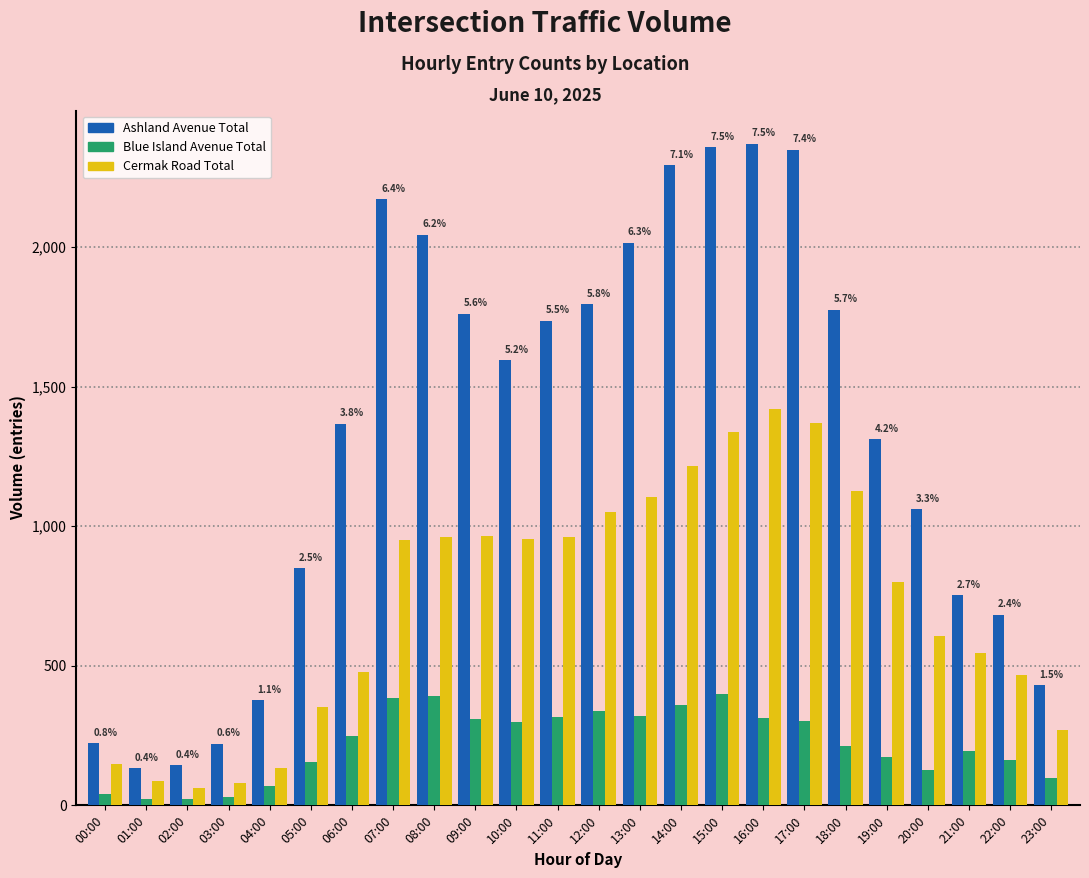

Is the value of Ashland Avenue Total at 00:00 greater than the value of Cermak Road Total at 21:00?

No